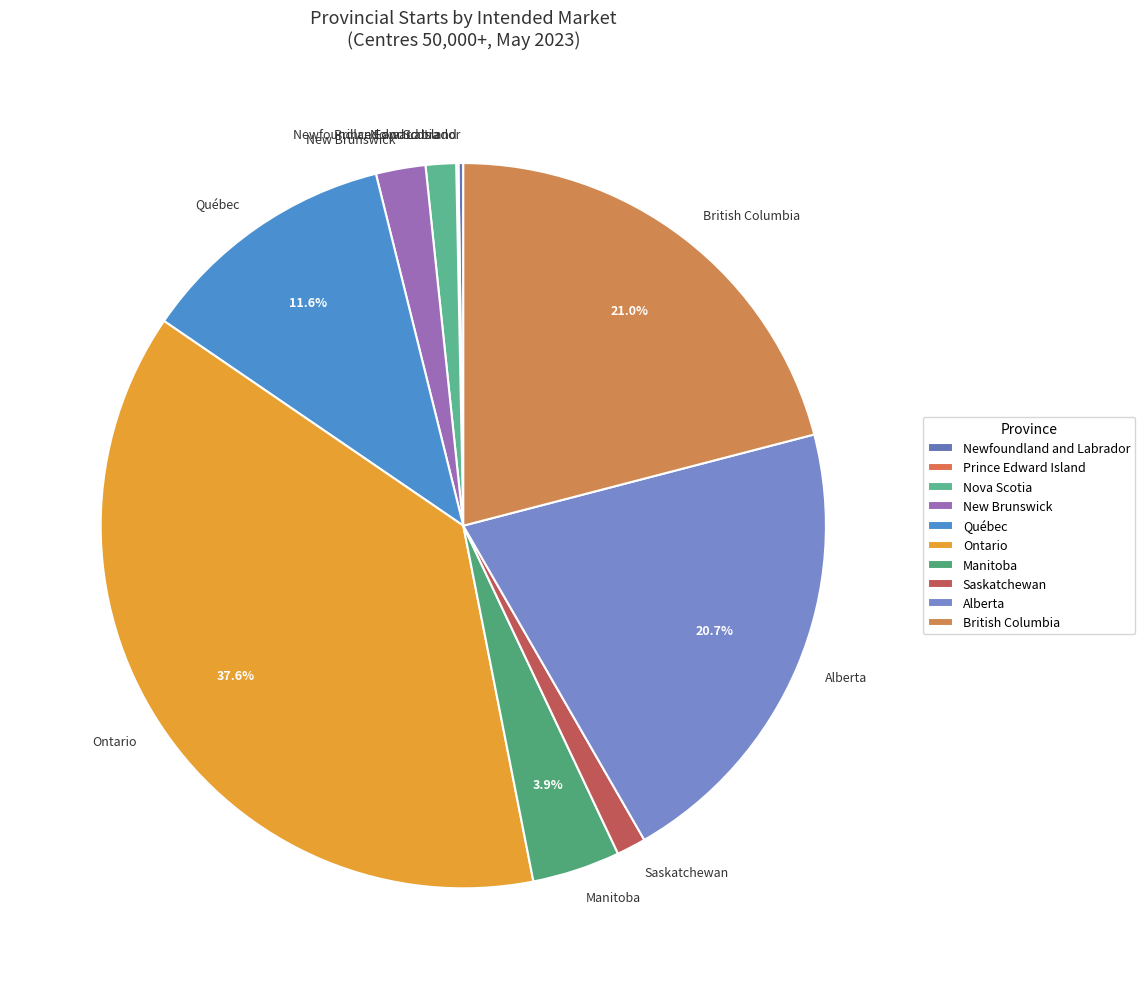

Is there any slice that represents more than half of the pie?

No